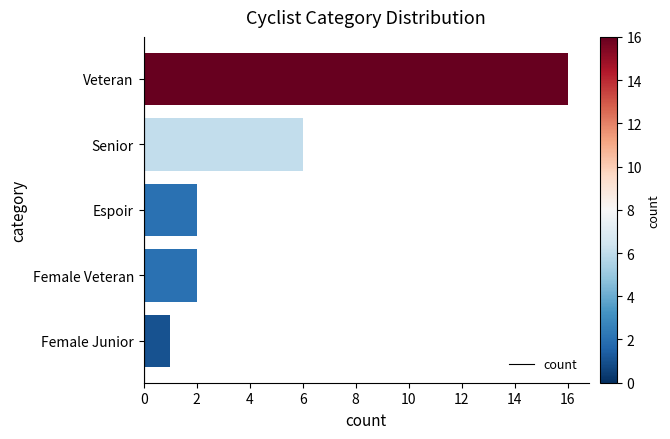

Reading bottom to top, list all the values displayed in this chart.

Female Junior=1	Female Veteran=2	Espoir=2	Senior=6	Veteran=16